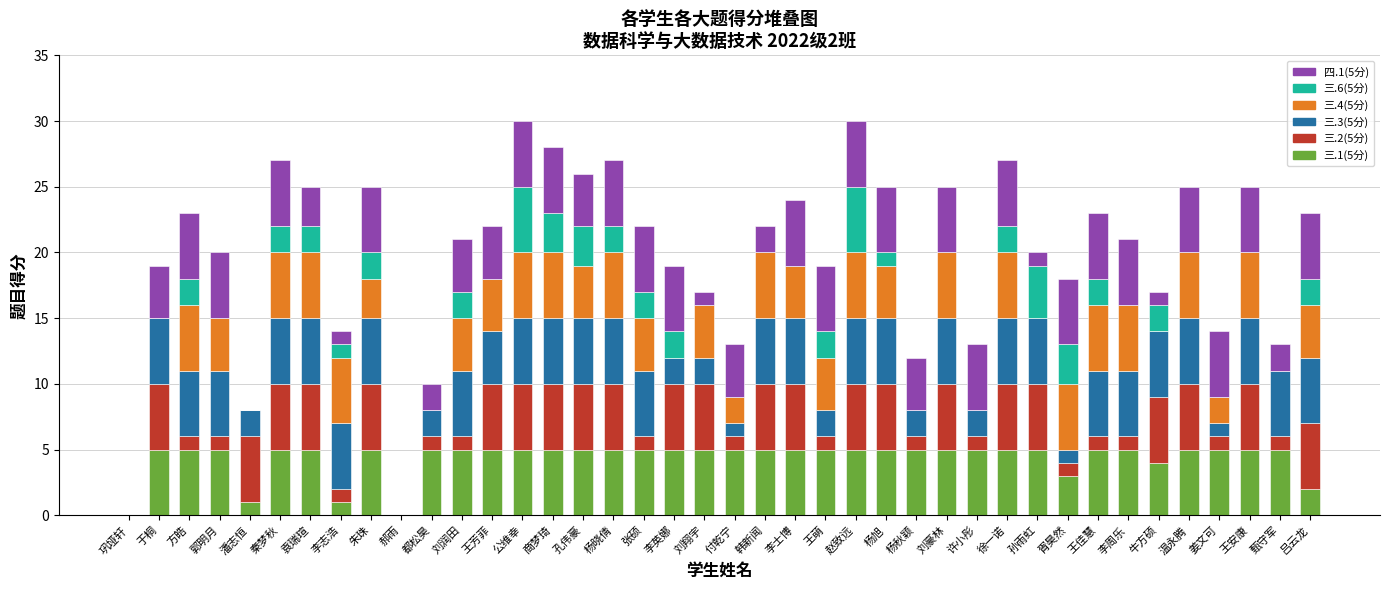

What is the total value across all series at 刘润田?

21